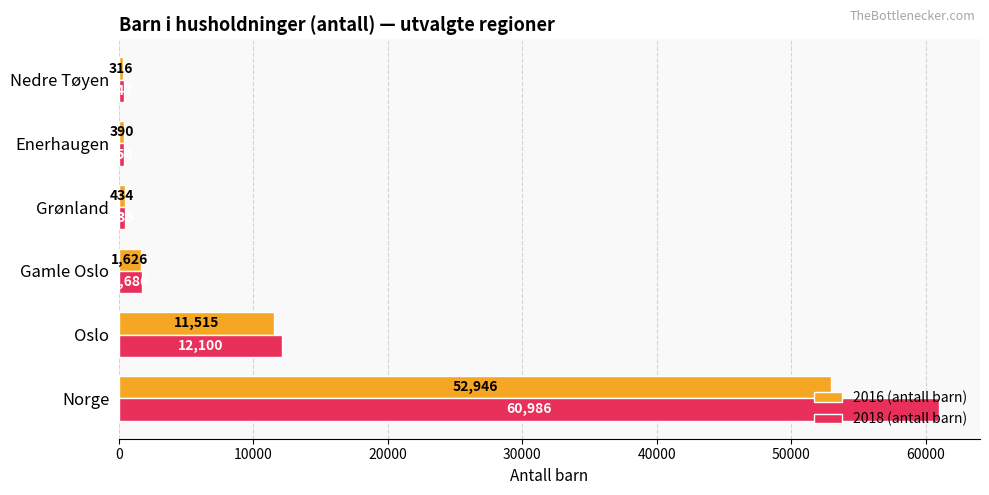

The value of 2018 (antall barn) at Grønland is 435. True or false?

True